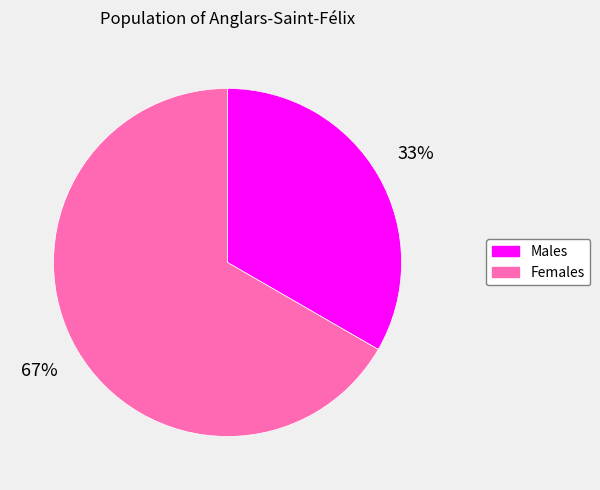

Does any single category account for the majority?

Yes